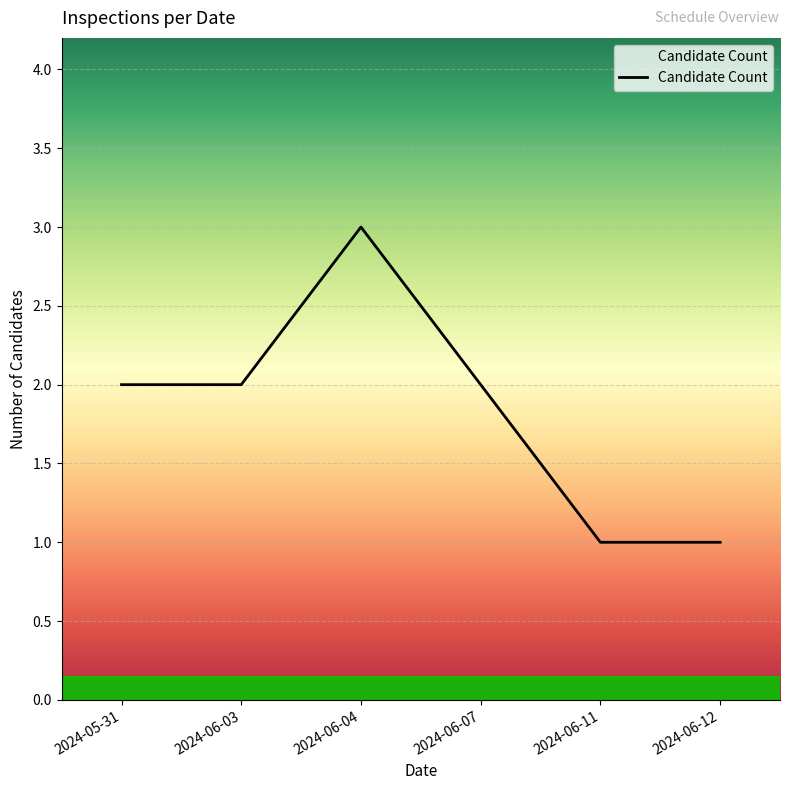

What is the ratio of the value at 2024-06-12 to the value at 2024-06-04?

0.3